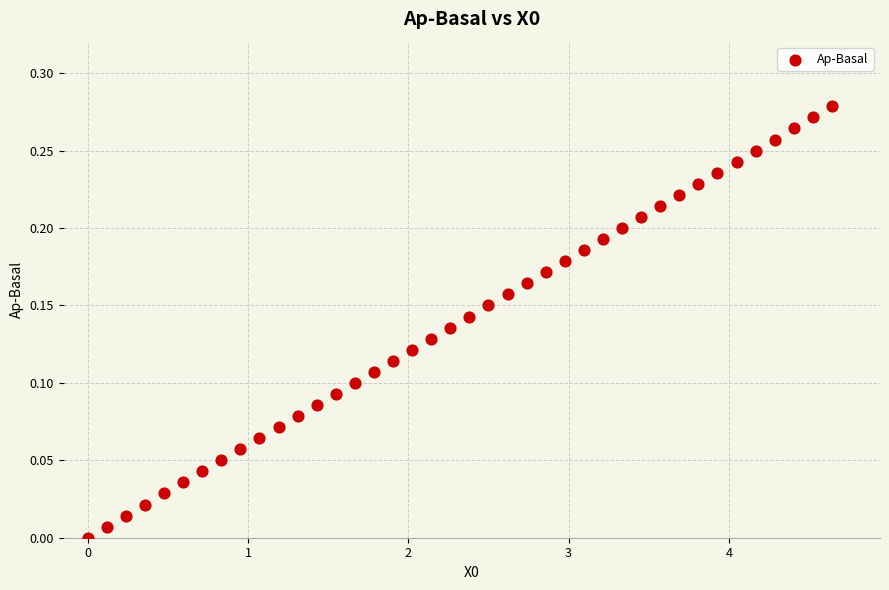

What is the range of X values (max minus min)?

4.6